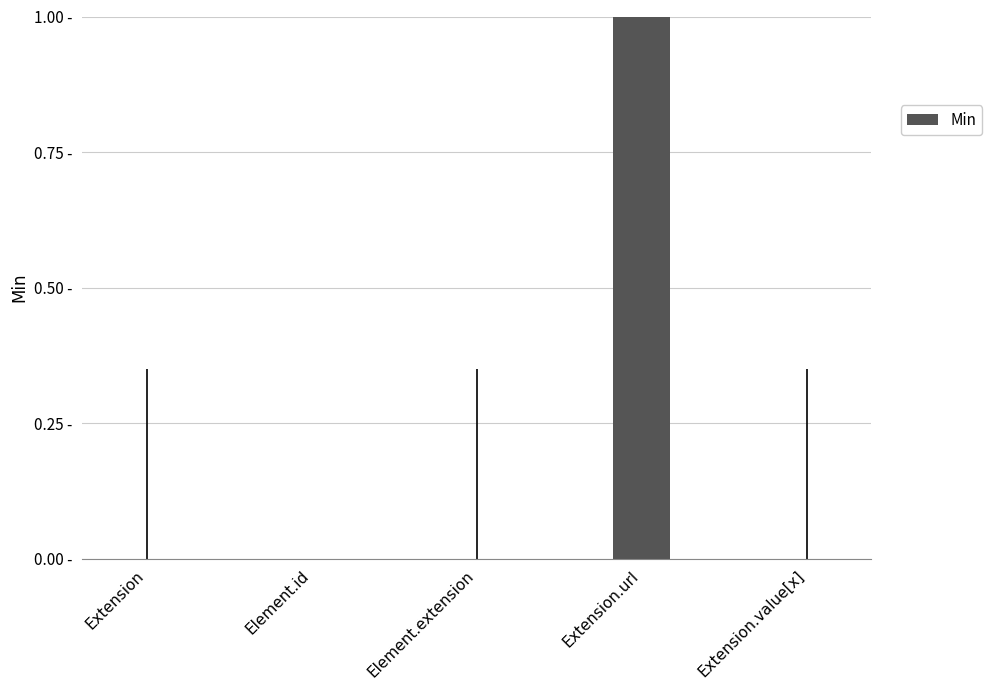

List the labels in order of value, largest first.

Extension.url, Extension, Element.id, Element.extension, Extension.value[x]